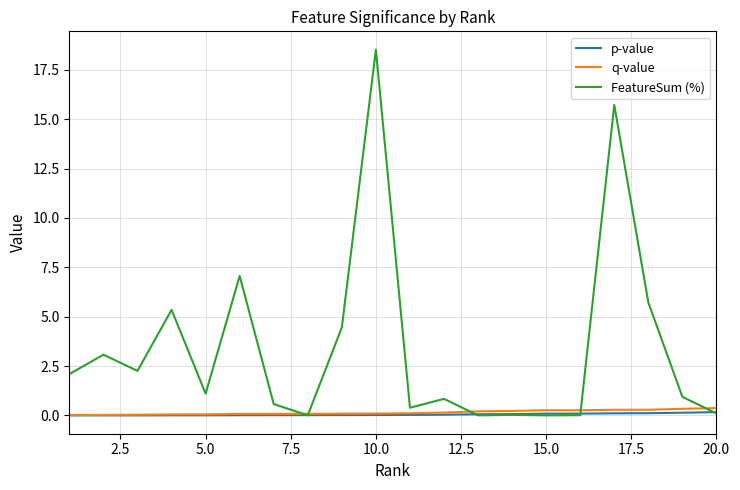

Which series has the widest spread of values?

FeatureSum (%)